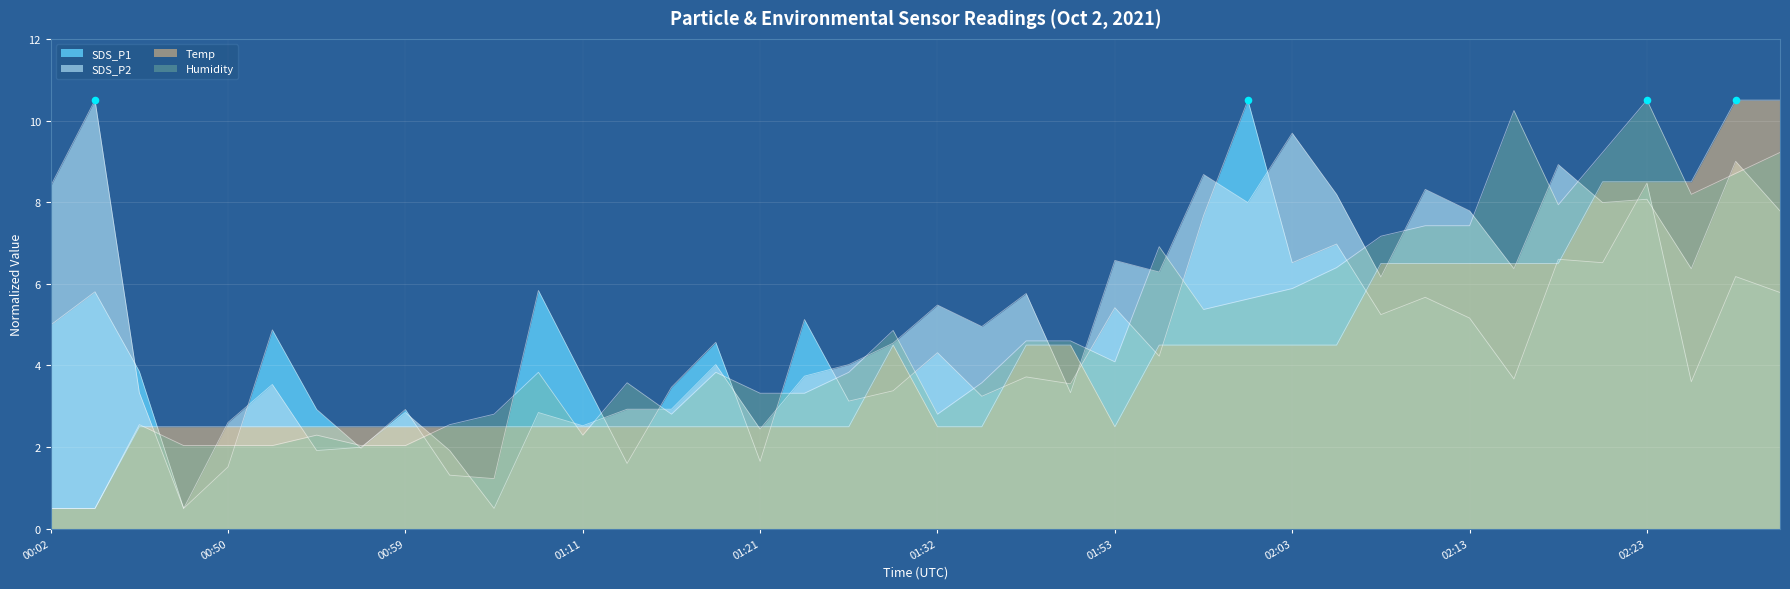

Which series has the widest spread of Y values?

SDS_P1